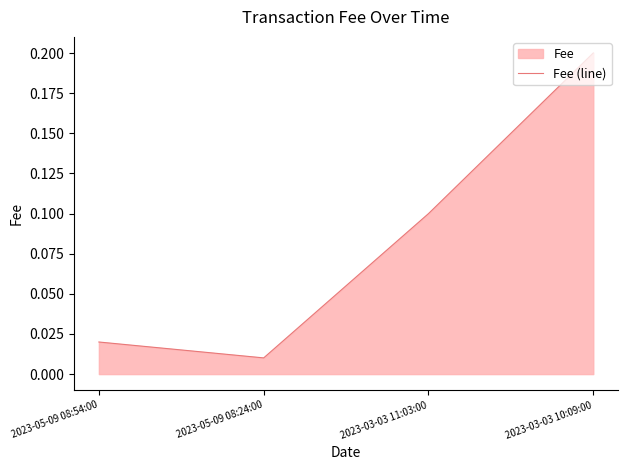

List the labels in order of value, smallest first.

2023-05-09 08:24:00, 2023-05-09 08:54:00, 2023-03-03 11:03:00, 2023-03-03 10:09:00